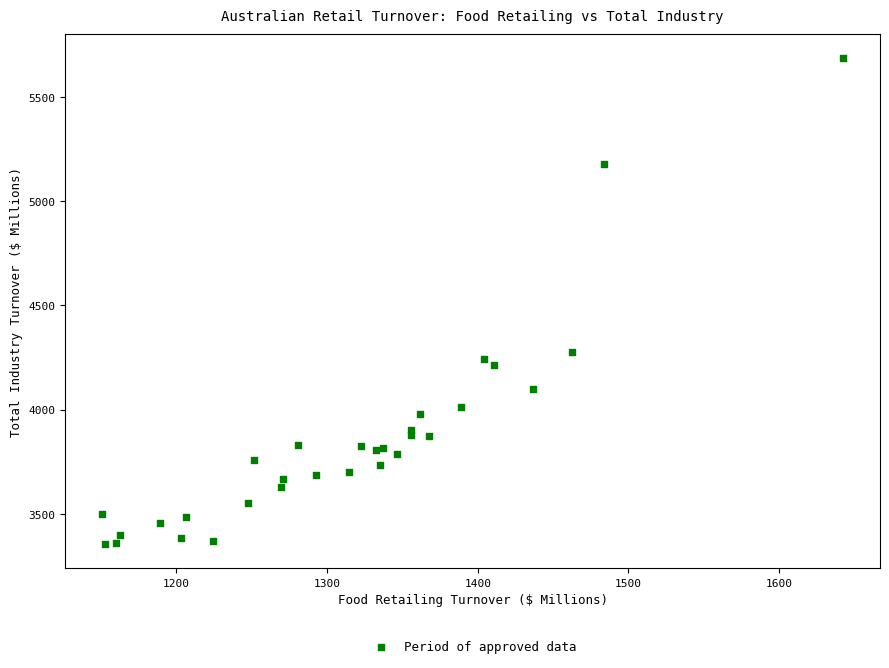

What Y value in the scatter plot is closest to 4520?

4274.0